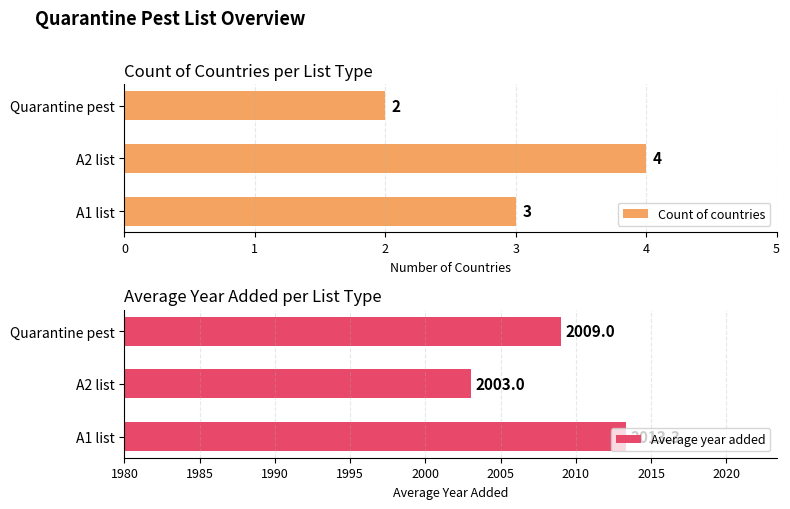

List the series in order of their overall mean, lowest first.

Count of countries, Average year added